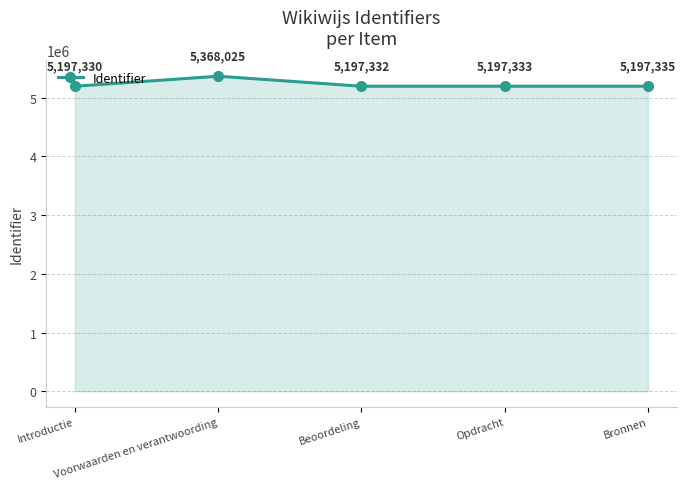

What is the difference between the values at Introductie and Opdracht?

3